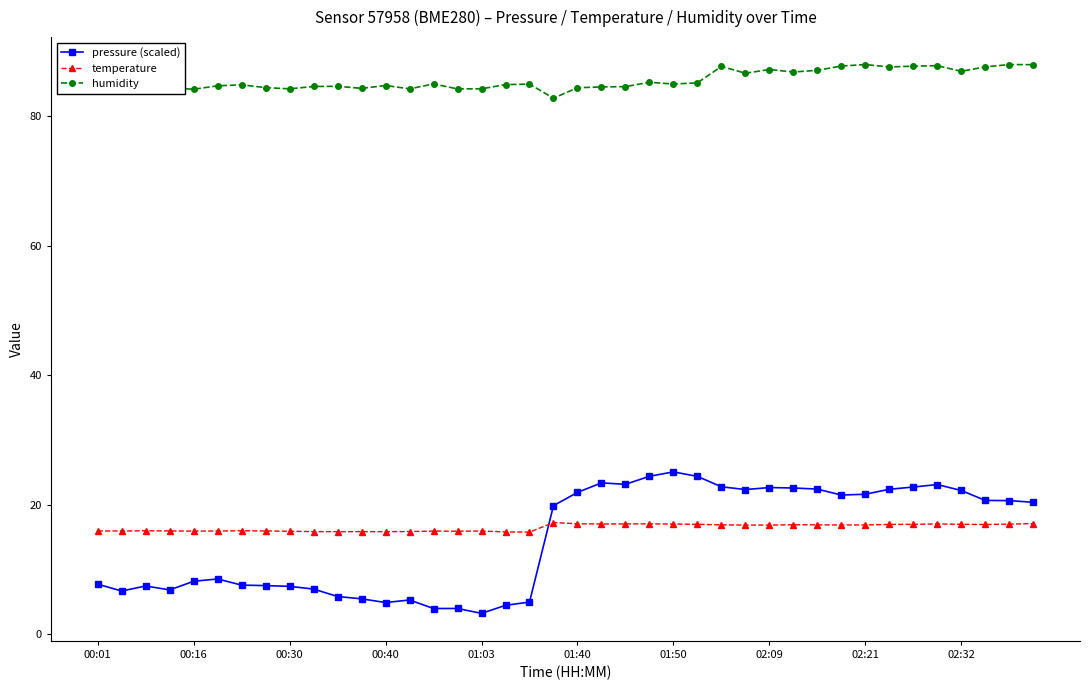

List the series in order of their peak value, lowest first.

temperature, pressure (scaled), humidity